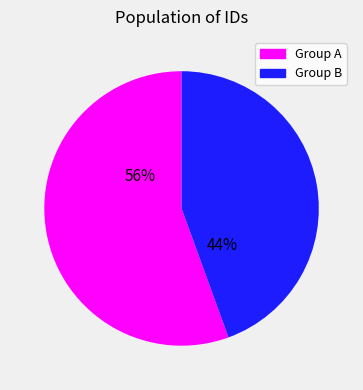

Between Group A and Group B, which is larger?

Group A